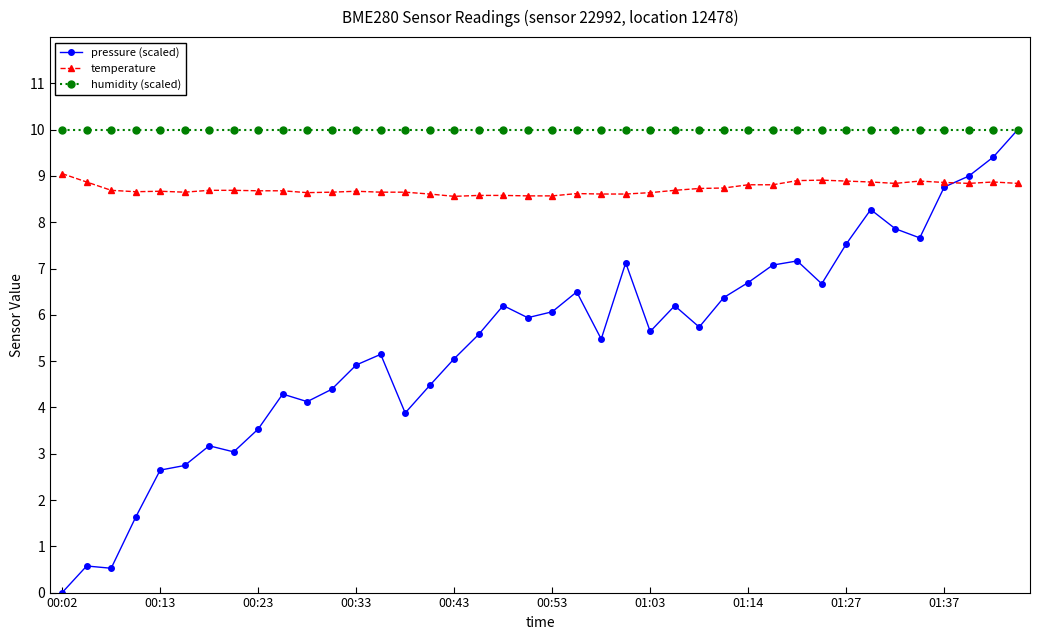

Which series has the largest total across all categories?

humidity (scaled)